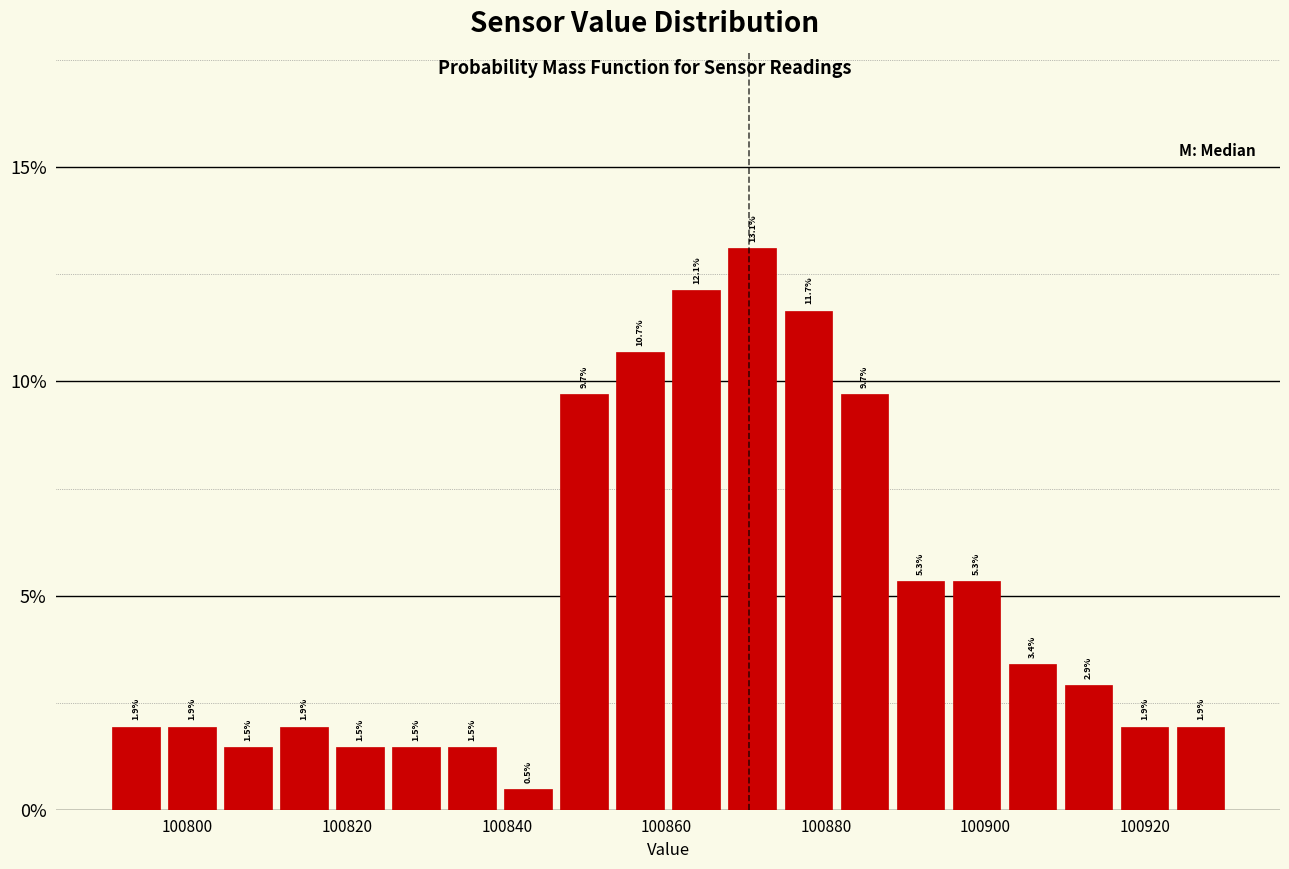

Read against the x-axis, roughly where is the centre of the tallest bar?

100870